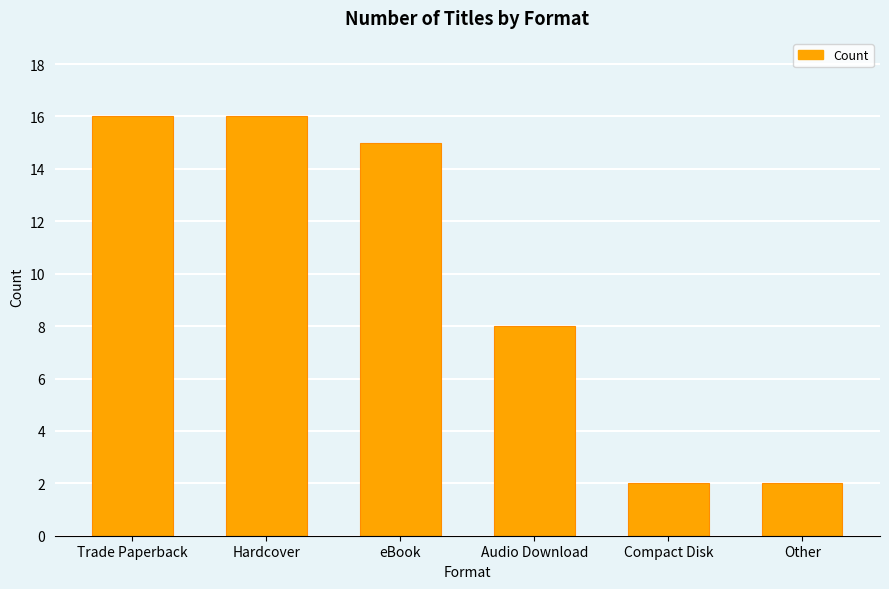

What position from the right is eBook?

4